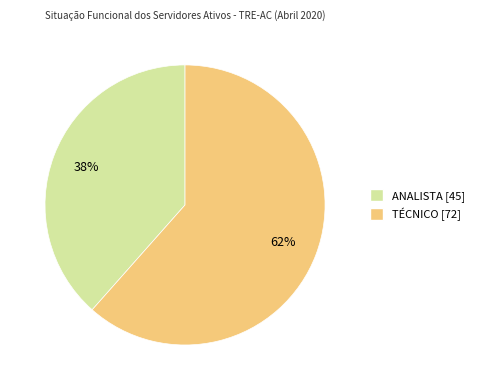

To the nearest percent, what is the average slice percentage?

50%